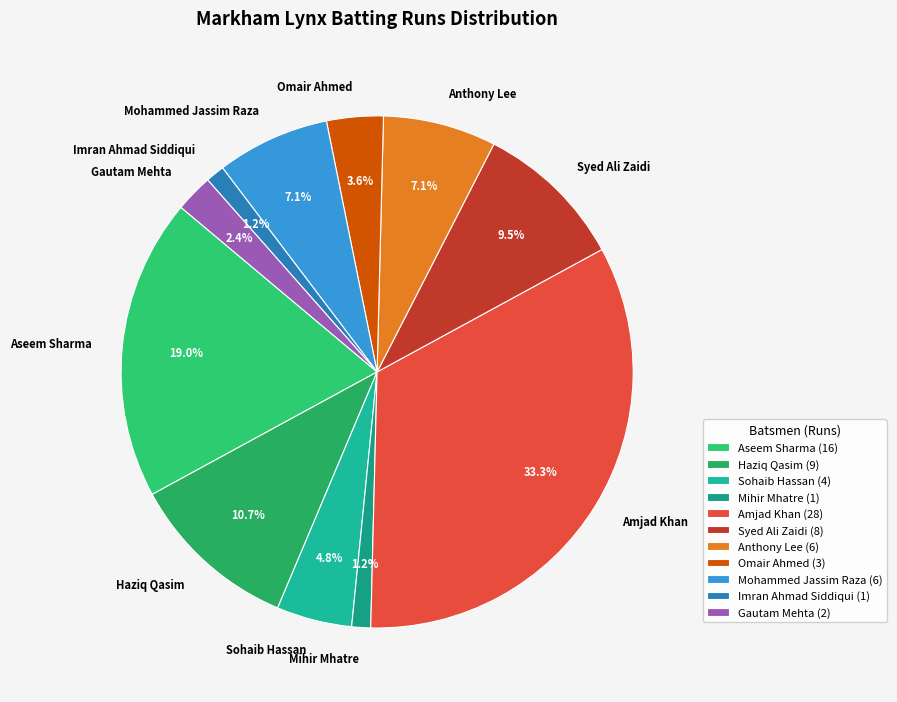

Which category has the biggest portion of the pie?

Amjad Khan